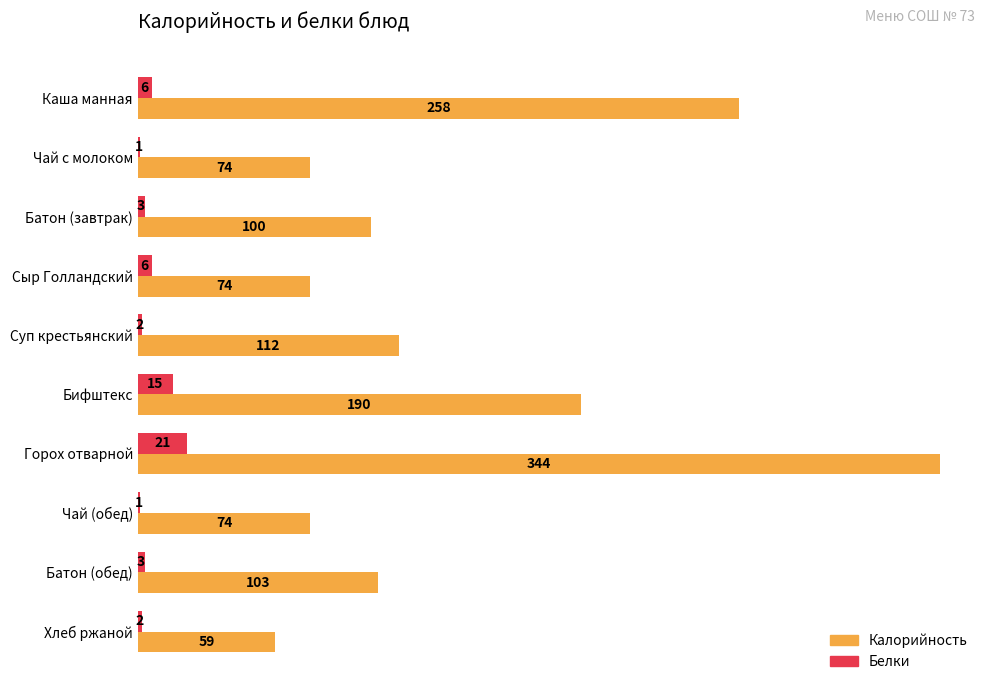

What is the sum of all Белки values?

60